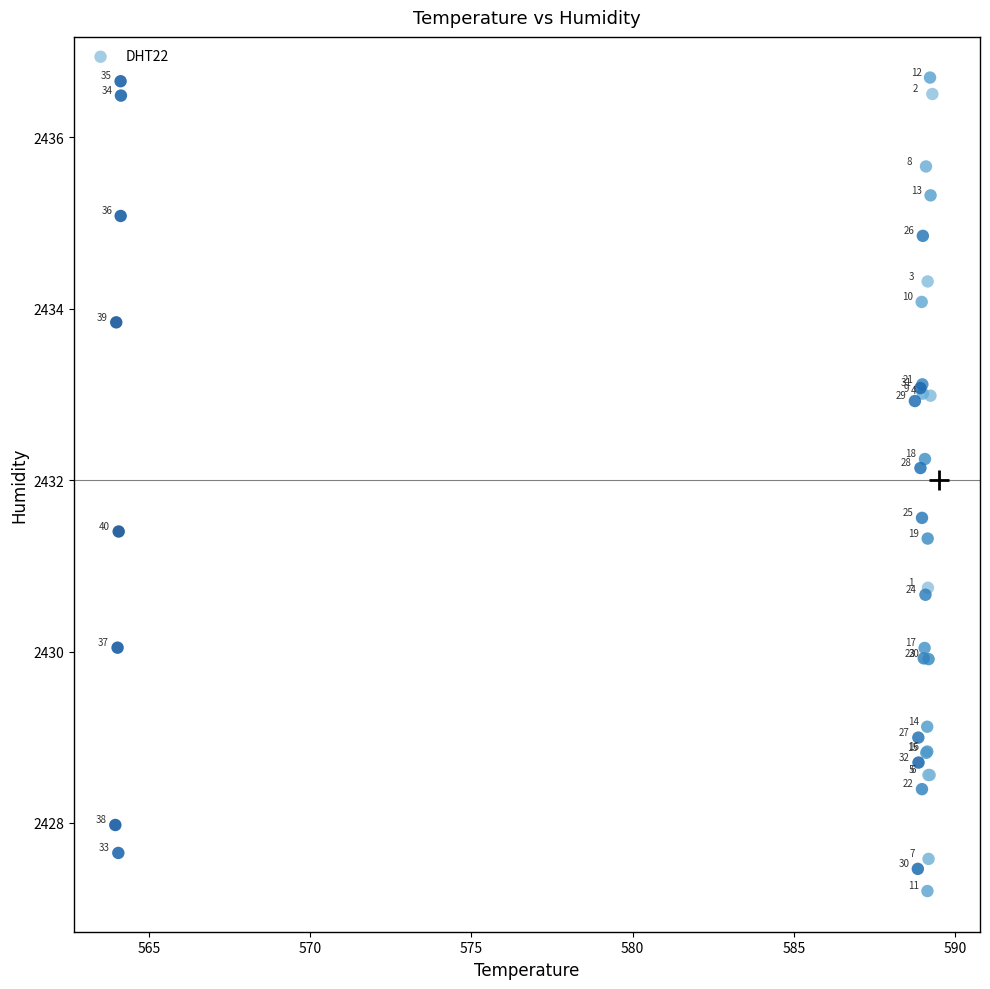

What Y value in the scatter plot is closest to 2431?

2430.7